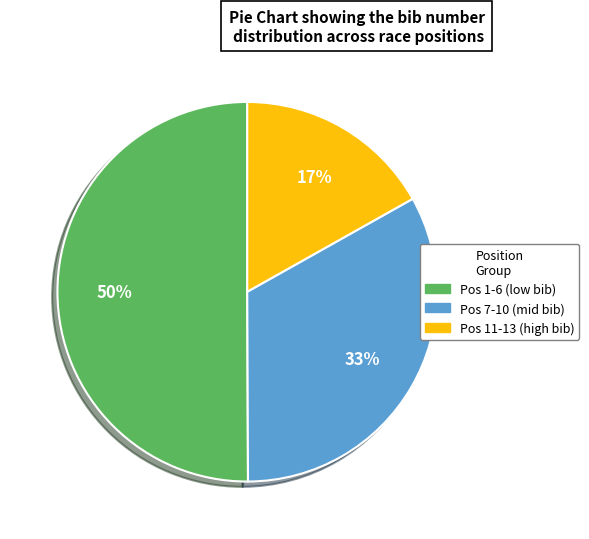

True or false: Pos 7-10 (mid bib) accounts for 22% of the total.

False